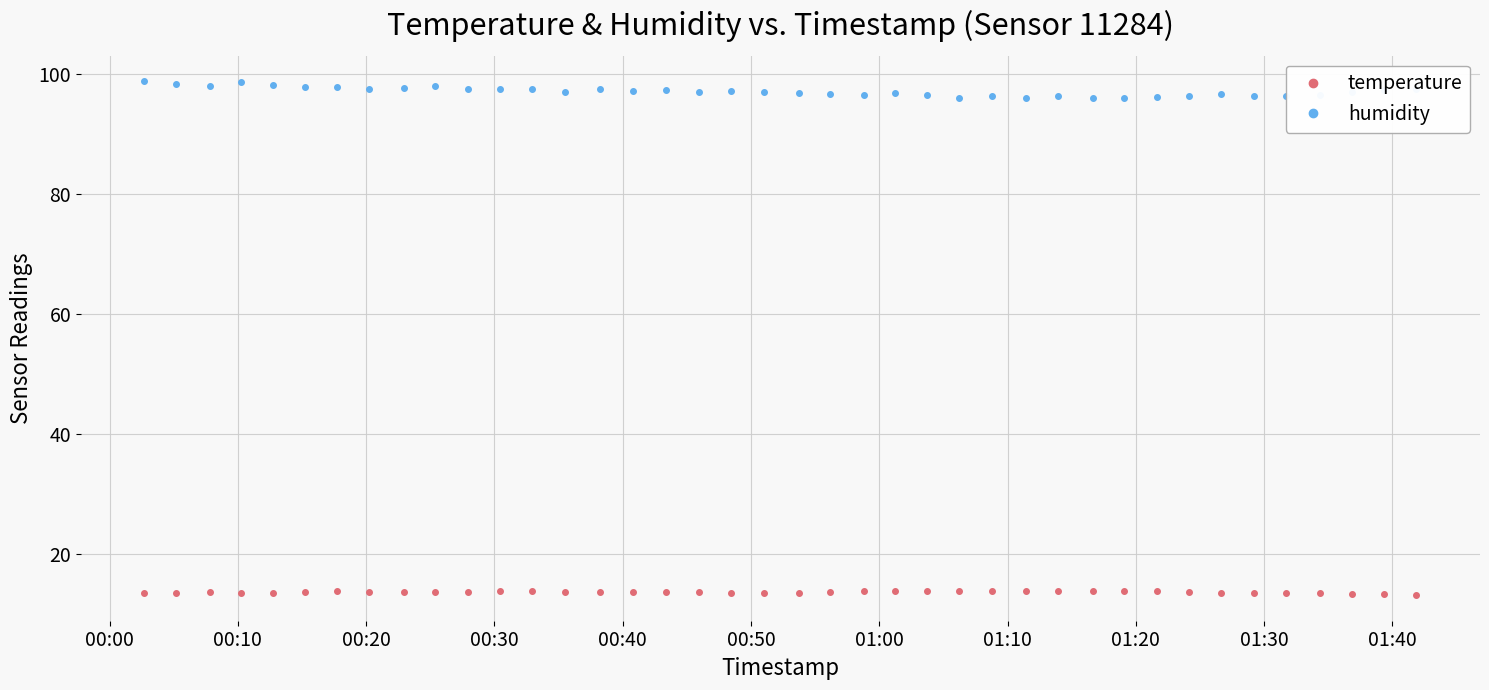

True or false: temperature and humidity intersect in this chart.

False